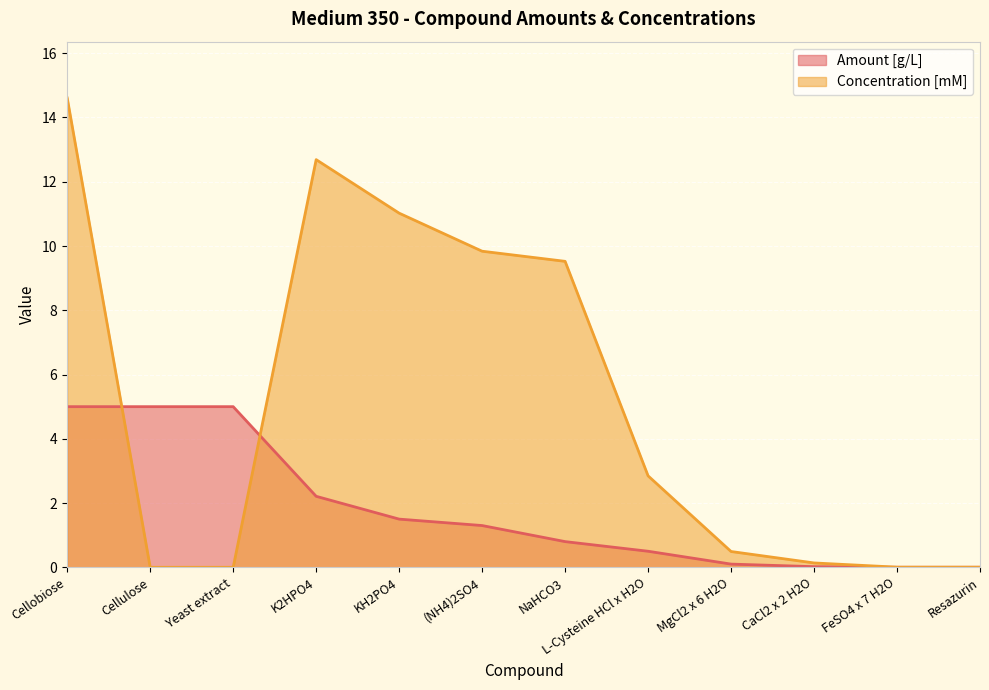

Rank the series by their average value, from highest to lowest.

Concentration [mM], Amount [g/L]